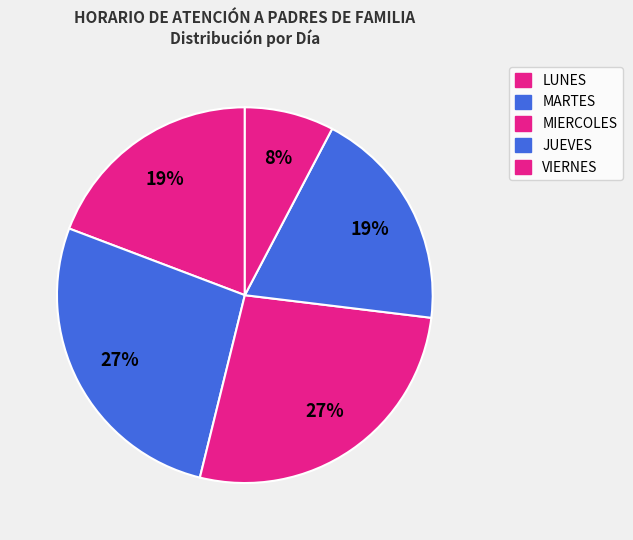

Does JUEVES represent more than half of the total?

No